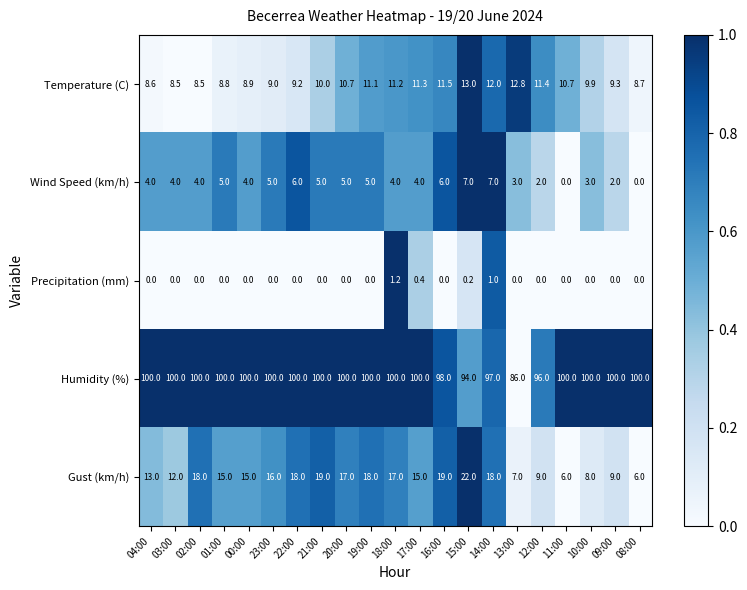

Rank the series by their maximum value, from lowest to highest.

Precipitation (mm), Wind Speed (km/h), Temperature (C), Gust (km/h), Humidity (%)